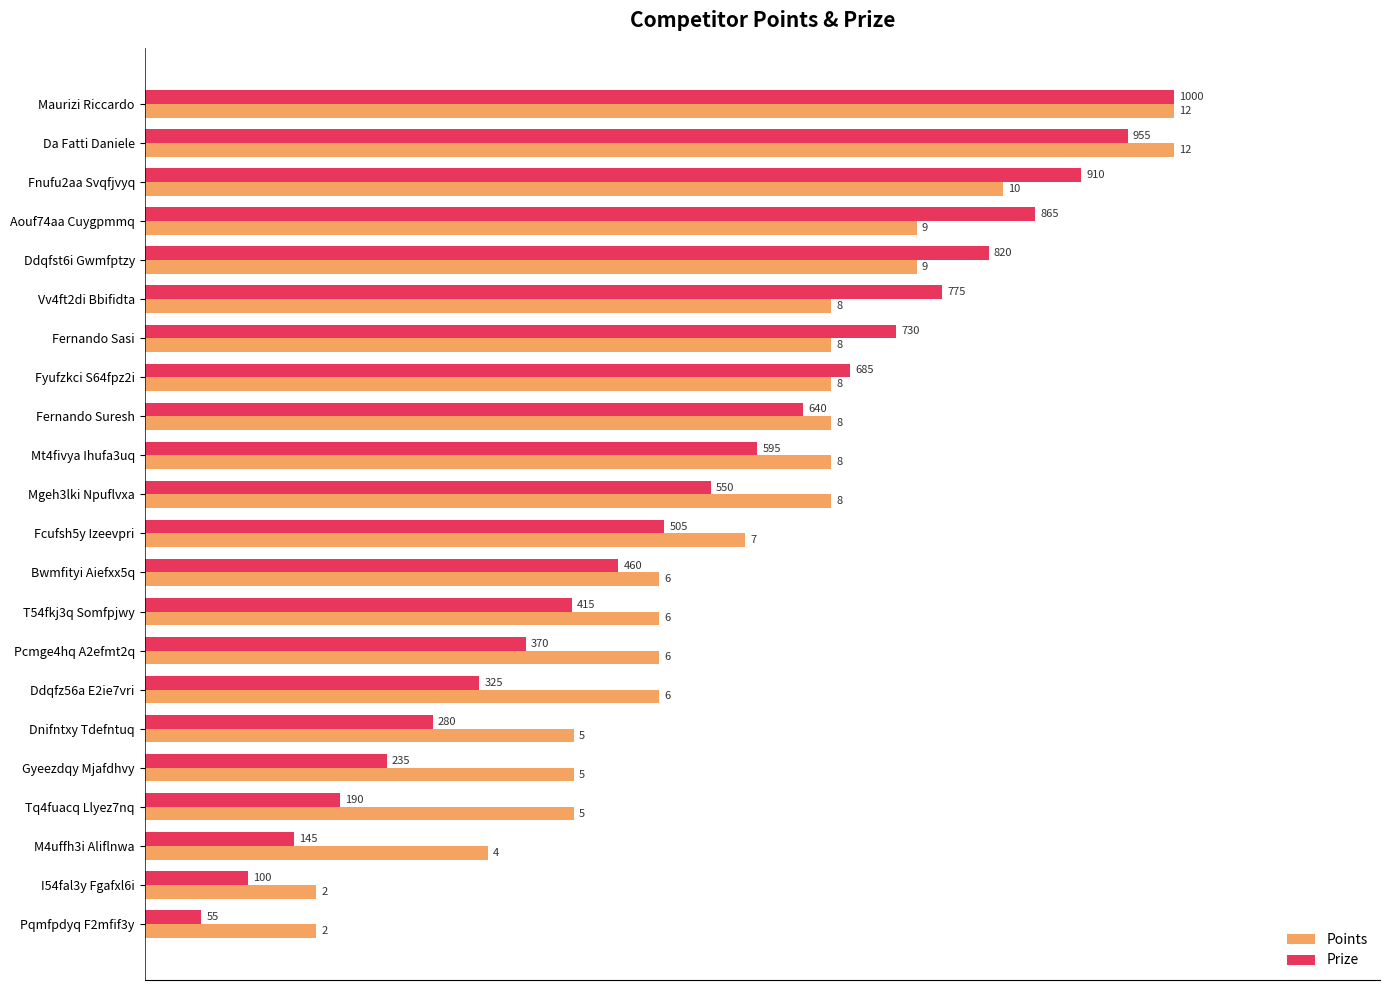

What are all the series names shown in the legend?

Points, Prize